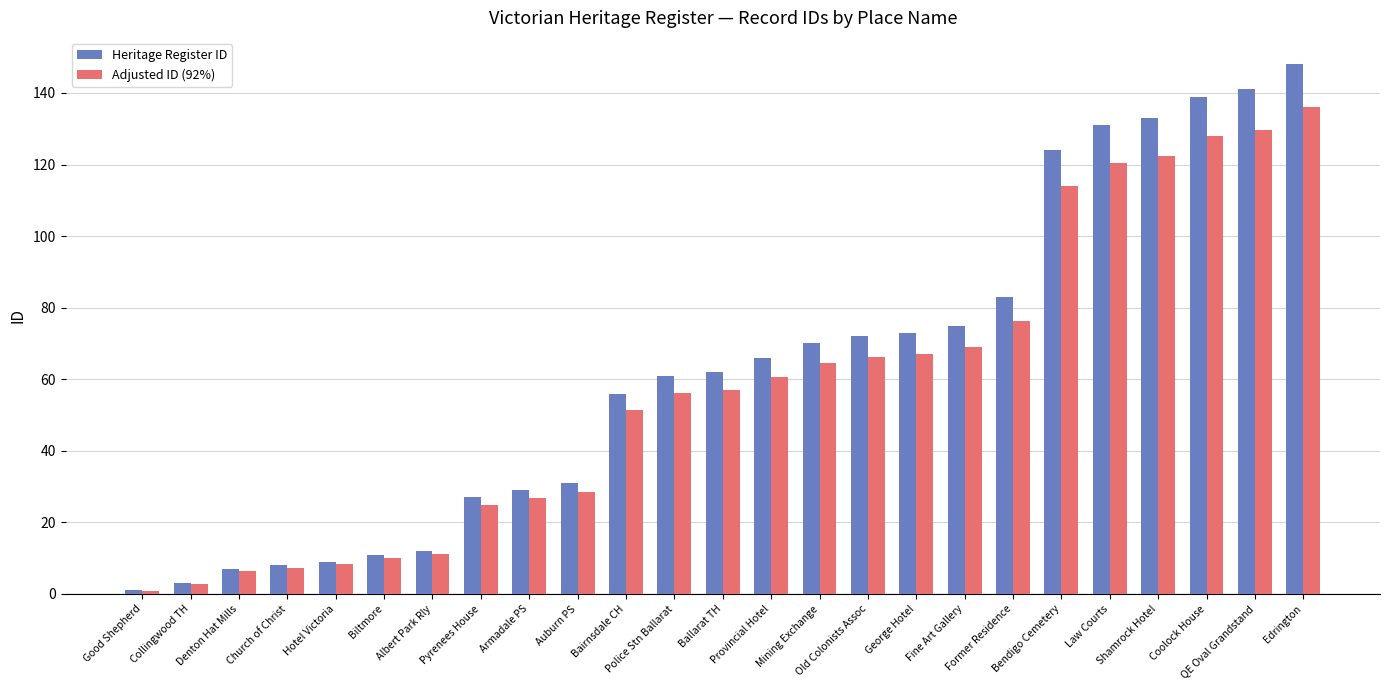

What position from the left is Shamrock Hotel?

22